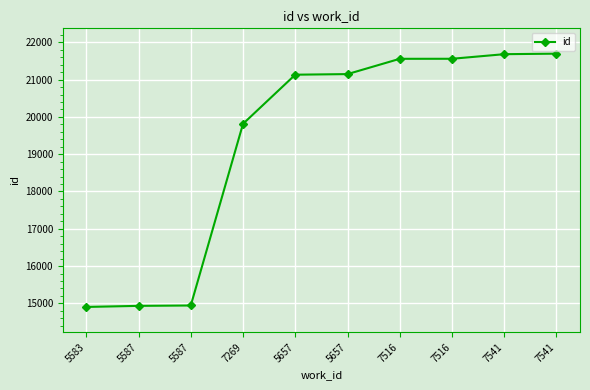

At which label is the value closest to 18299?

7269